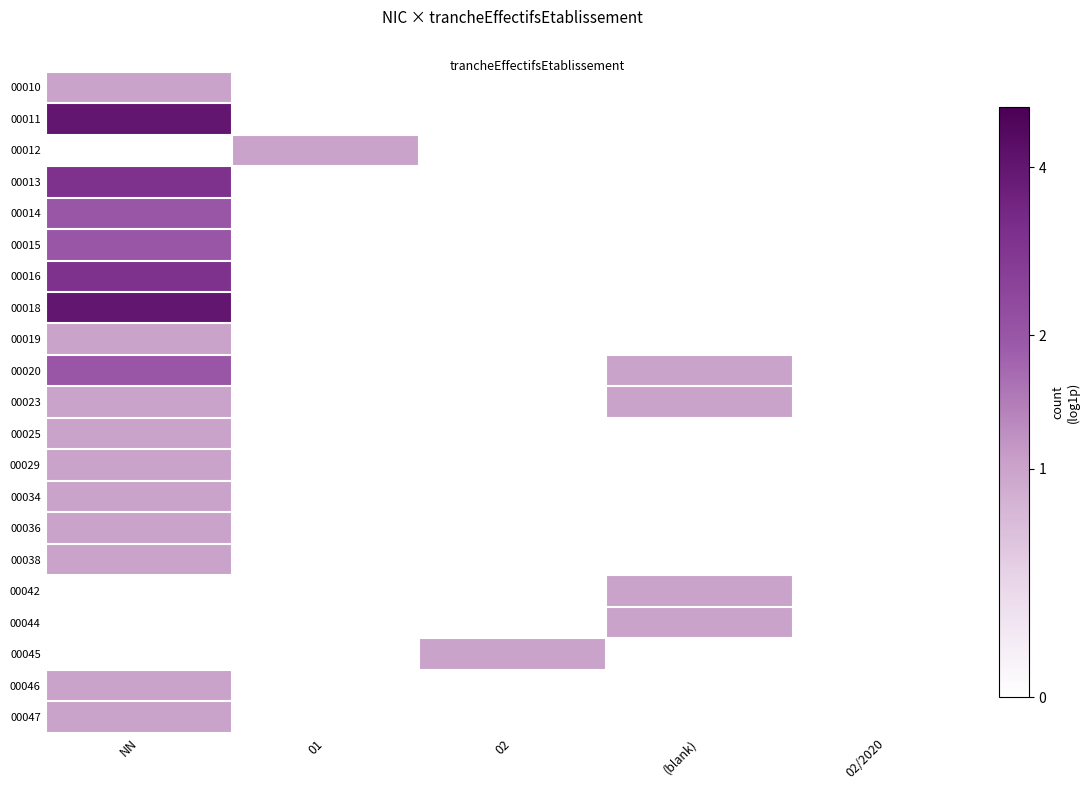

Reading right to left, what are all the values shown in this chart?

00010: 02/2020=0.0	(blank)=0.0	02=0.0	01=0.0	NN=0.7
00011: 02/2020=0.0	(blank)=0.0	02=0.0	01=0.0	NN=1.6
00012: 02/2020=0.0	(blank)=0.0	02=0.0	01=0.7	NN=0.0
00013: 02/2020=0.0	(blank)=0.0	02=0.0	01=0.0	NN=1.4
00014: 02/2020=0.0	(blank)=0.0	02=0.0	01=0.0	NN=1.1
00015: 02/2020=0.0	(blank)=0.0	02=0.0	01=0.0	NN=1.1
00016: 02/2020=0.0	(blank)=0.0	02=0.0	01=0.0	NN=1.4
00018: 02/2020=0.0	(blank)=0.0	02=0.0	01=0.0	NN=1.6
00019: 02/2020=0.0	(blank)=0.0	02=0.0	01=0.0	NN=0.7
00020: 02/2020=0.0	(blank)=0.7	02=0.0	01=0.0	NN=1.1
00023: 02/2020=0.0	(blank)=0.7	02=0.0	01=0.0	NN=0.7
00025: 02/2020=0.0	(blank)=0.0	02=0.0	01=0.0	NN=0.7
00029: 02/2020=0.0	(blank)=0.0	02=0.0	01=0.0	NN=0.7
00034: 02/2020=0.0	(blank)=0.0	02=0.0	01=0.0	NN=0.7
00036: 02/2020=0.0	(blank)=0.0	02=0.0	01=0.0	NN=0.7
00038: 02/2020=0.0	(blank)=0.0	02=0.0	01=0.0	NN=0.7
00042: 02/2020=0.0	(blank)=0.7	02=0.0	01=0.0	NN=0.0
00044: 02/2020=0.0	(blank)=0.7	02=0.0	01=0.0	NN=0.0
00045: 02/2020=0.0	(blank)=0.0	02=0.7	01=0.0	NN=0.0
00046: 02/2020=0.0	(blank)=0.0	02=0.0	01=0.0	NN=0.7
00047: 02/2020=0.0	(blank)=0.0	02=0.0	01=0.0	NN=0.7